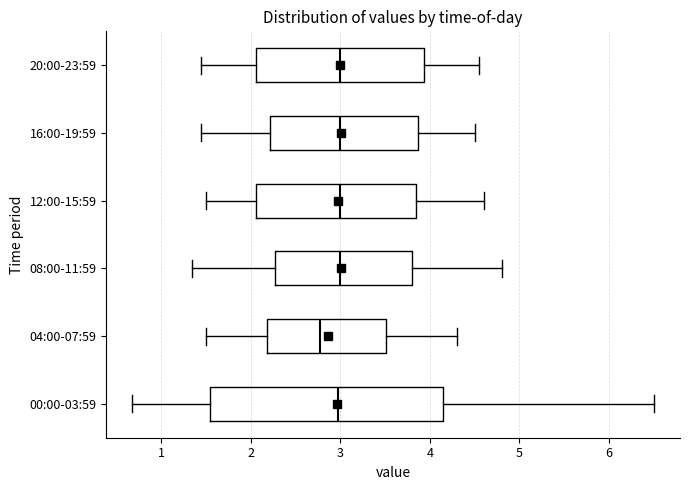

Where is the right edge of the box for 20:00-23:59 on the x-axis? The values are not printed on the chart, so give them approximately, as read against the axis.

3.9